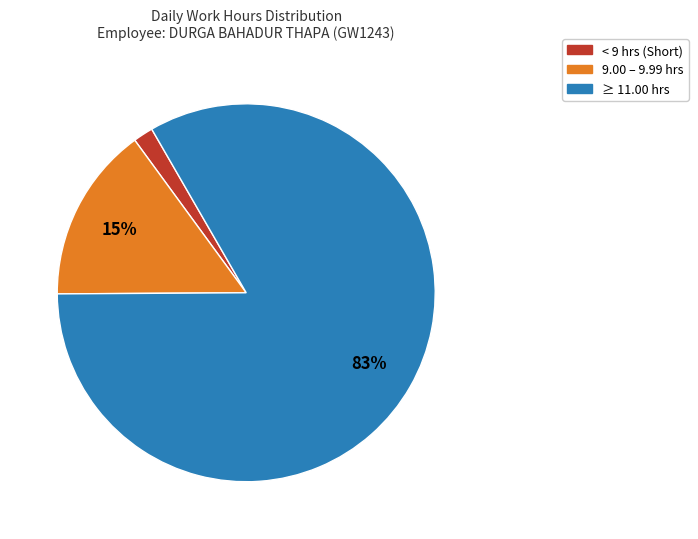

Do 9.00 – 9.99 hrs and ≥ 11.00 hrs together represent more than half of the pie?

Yes